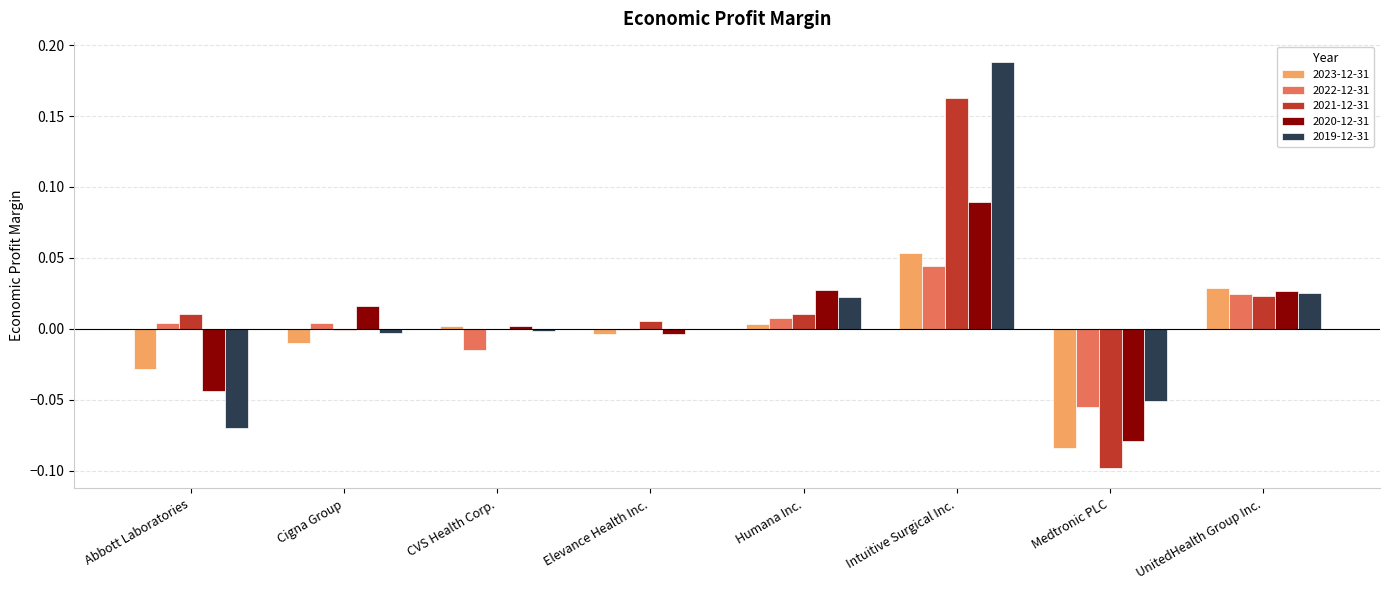

The 2022-12-31 series shows -0.0 at Elevance Health Inc.. True or false?

True